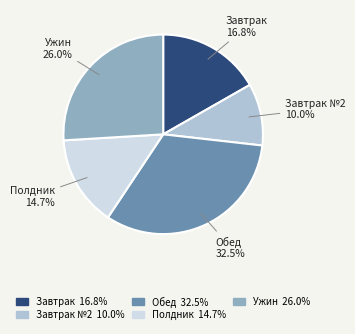

How many segments does this pie chart have?

5